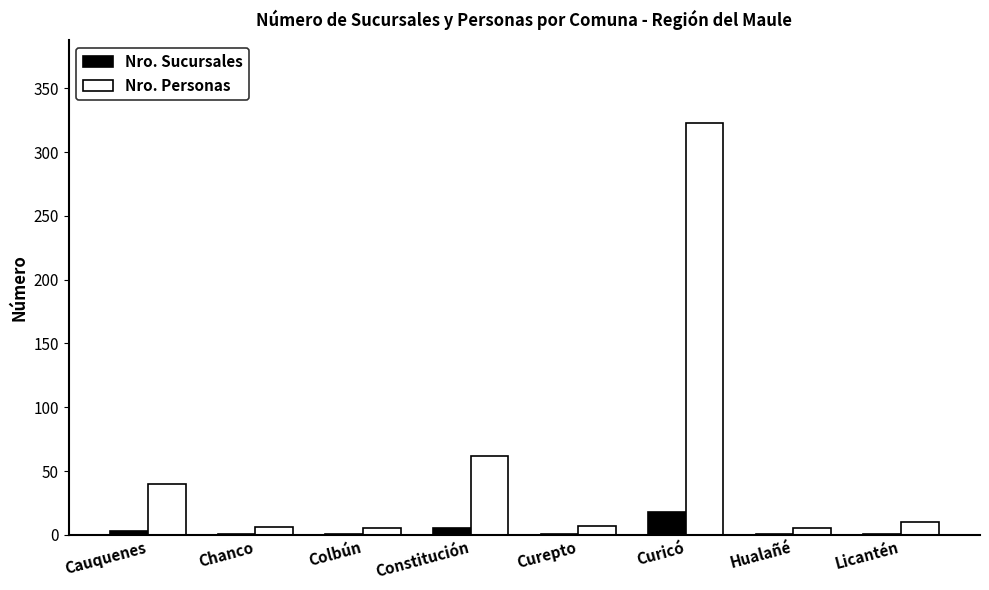

What is the sum of the Nro. Sucursales values at Curepto and Chanco?

2